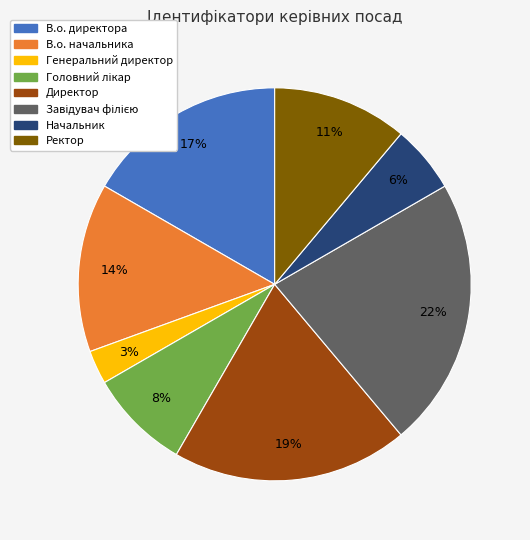

To the nearest percent, what is the difference between the largest and smallest slice percentages?

19%